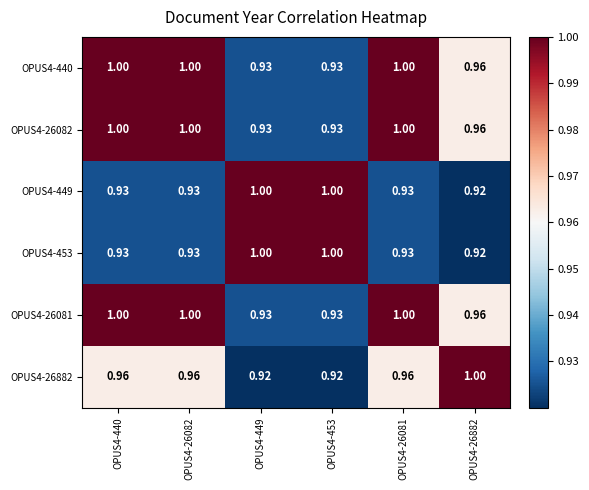

At how many categories does at least one series exceed 0?

6